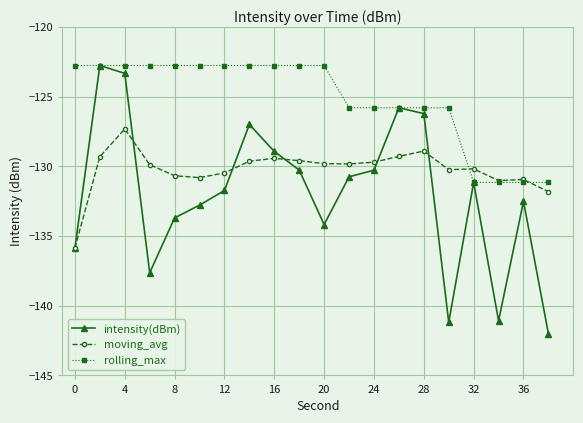

Rank the series by their average value, from highest to lowest.

rolling_max, moving_avg, intensity(dBm)